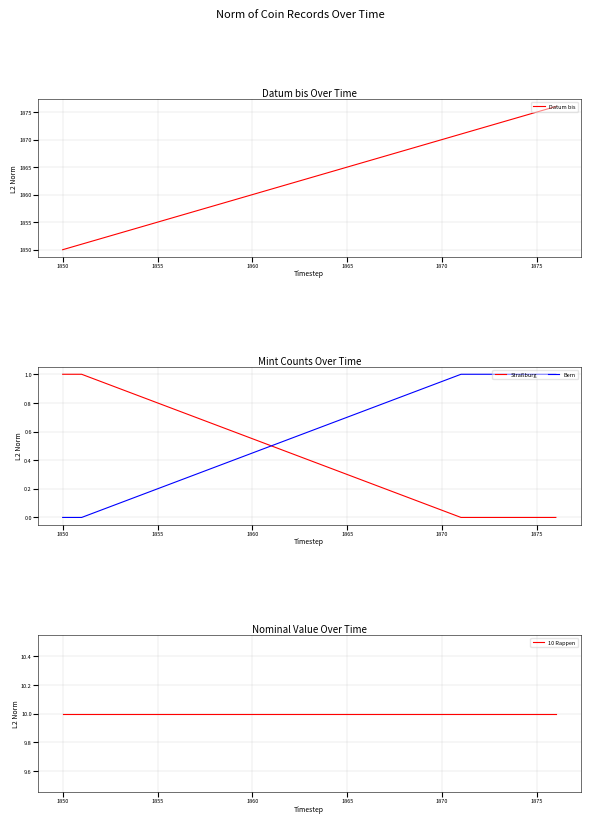

What is the value of the Datum bis point at the 3rd from the left?

1871